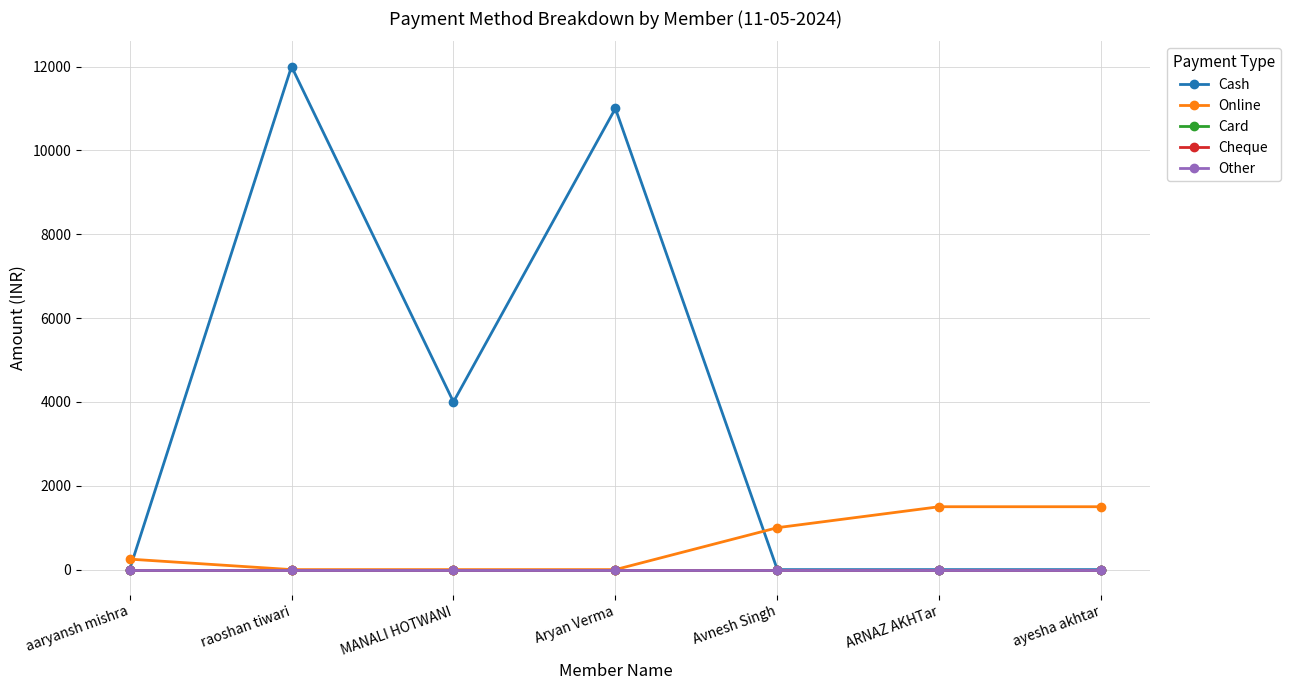

Between aaryansh mishra and ARNAZ AKHTar, which is larger?

aaryansh mishra